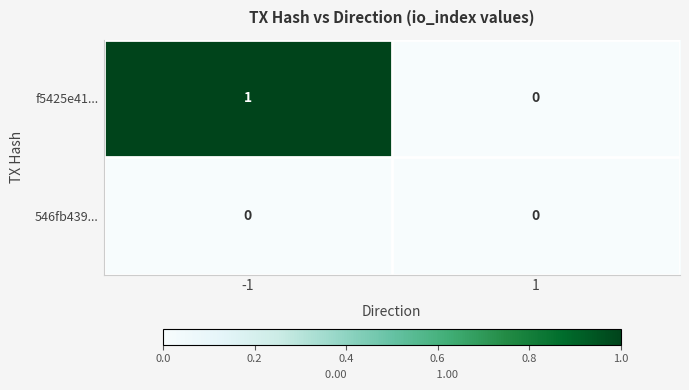

Reading left to right, extract all data points from this chart.

f5425e41...: 1	0
546fb439...: 0	0